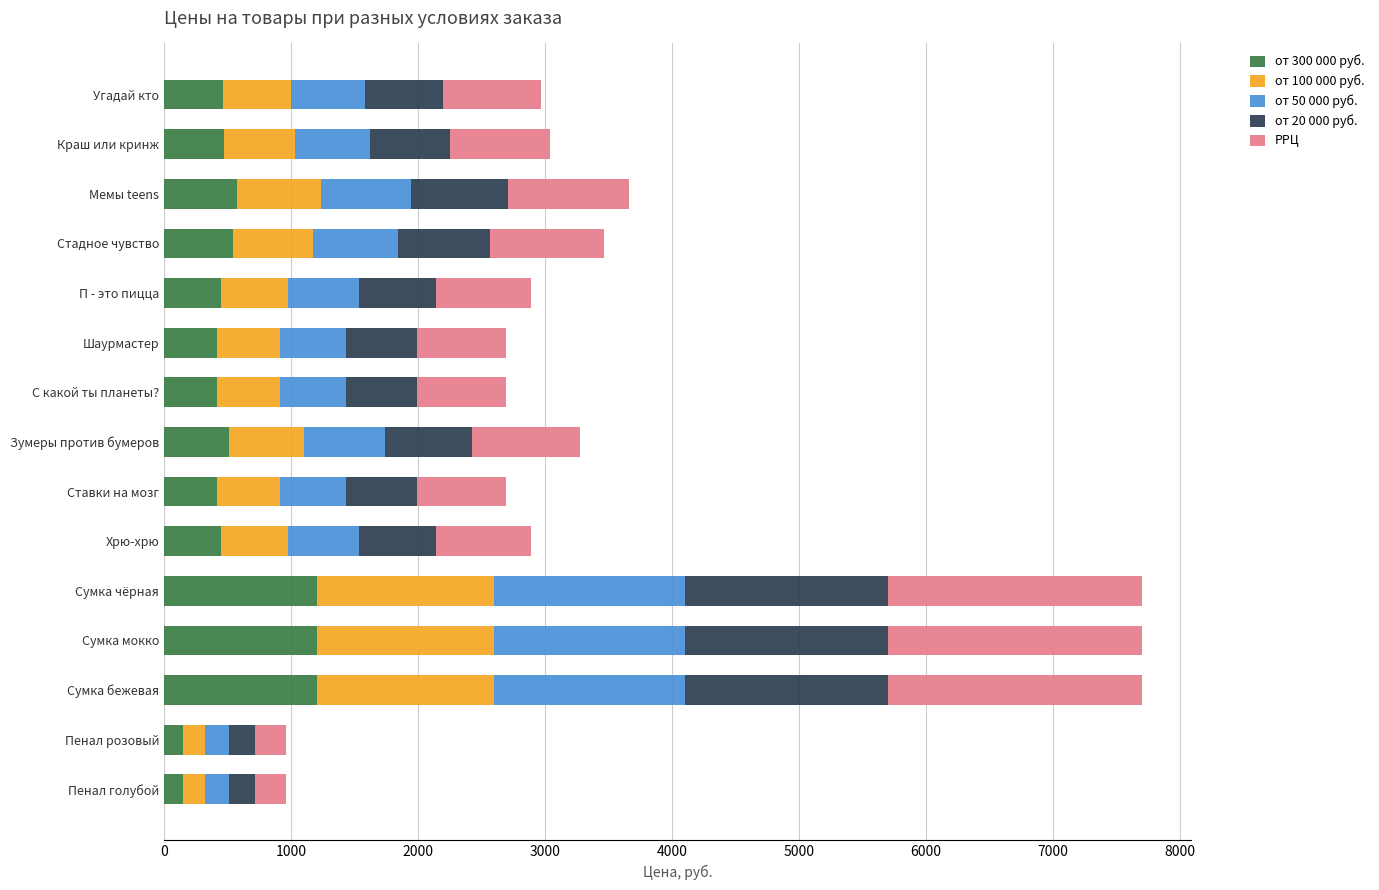

What is the total value across all series at С какой ты планеты??

2695.0